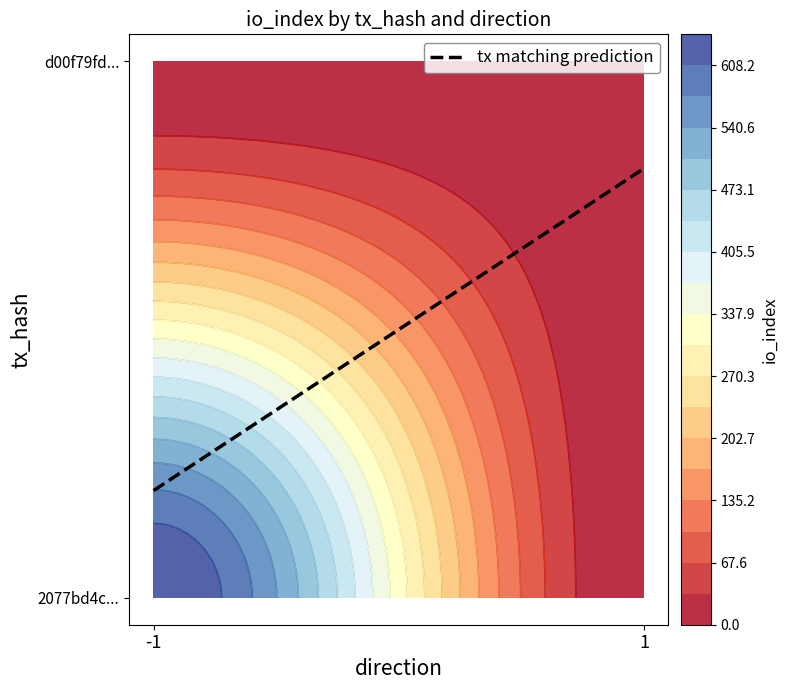

Reading left to right, extract all data points from this chart.

2077bd4c97380d887a091dc2537eb9533e44350: direction=-1	io_index=642
d00f79fdd29a4a5ee89900bad8867feb1c71cb5: direction=1	io_index=2